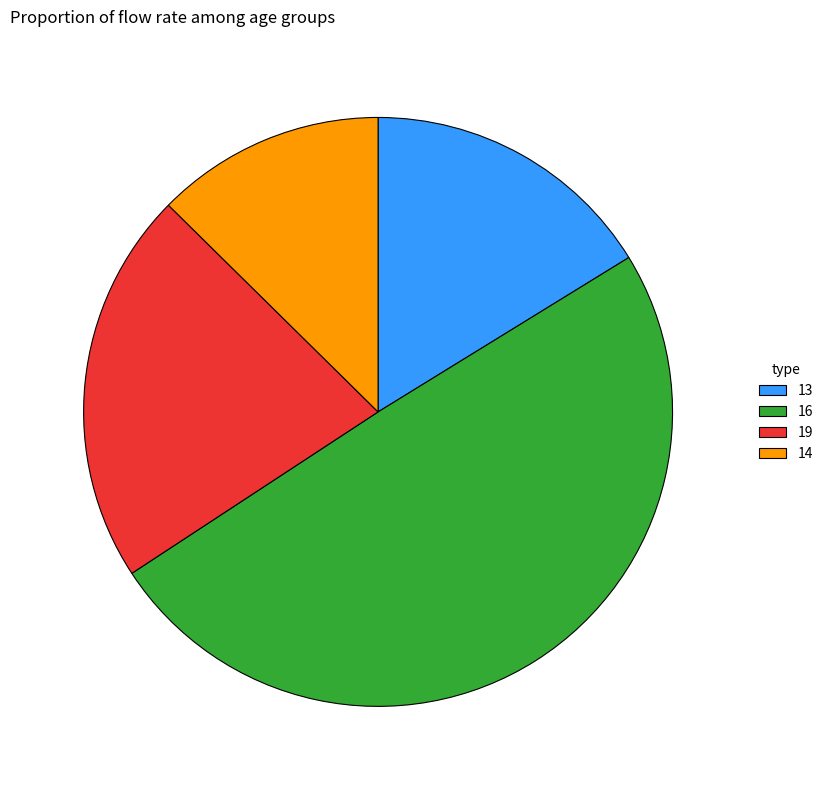

Is it true that 14 is 13% of the pie?

True